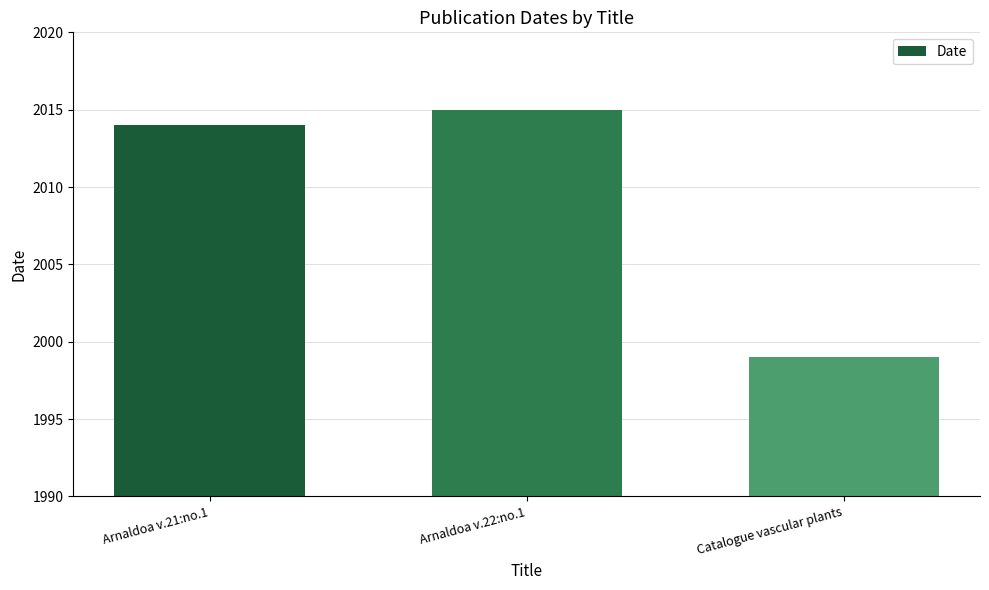

Read the value at Arnaldoa v.21:no.1, to the nearest 5.

2015